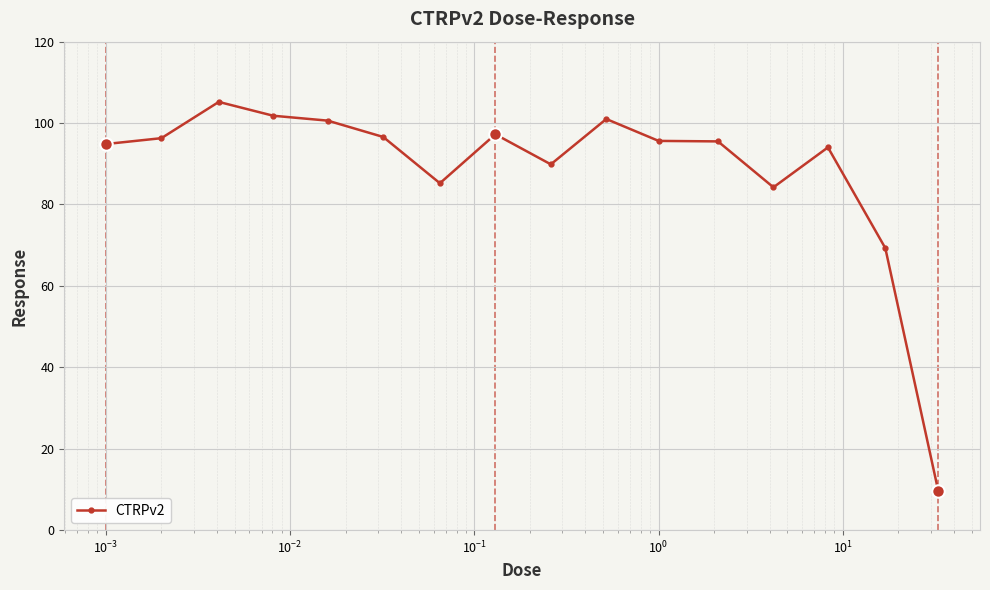

What is the difference between the maximum and minimum values?

95.7